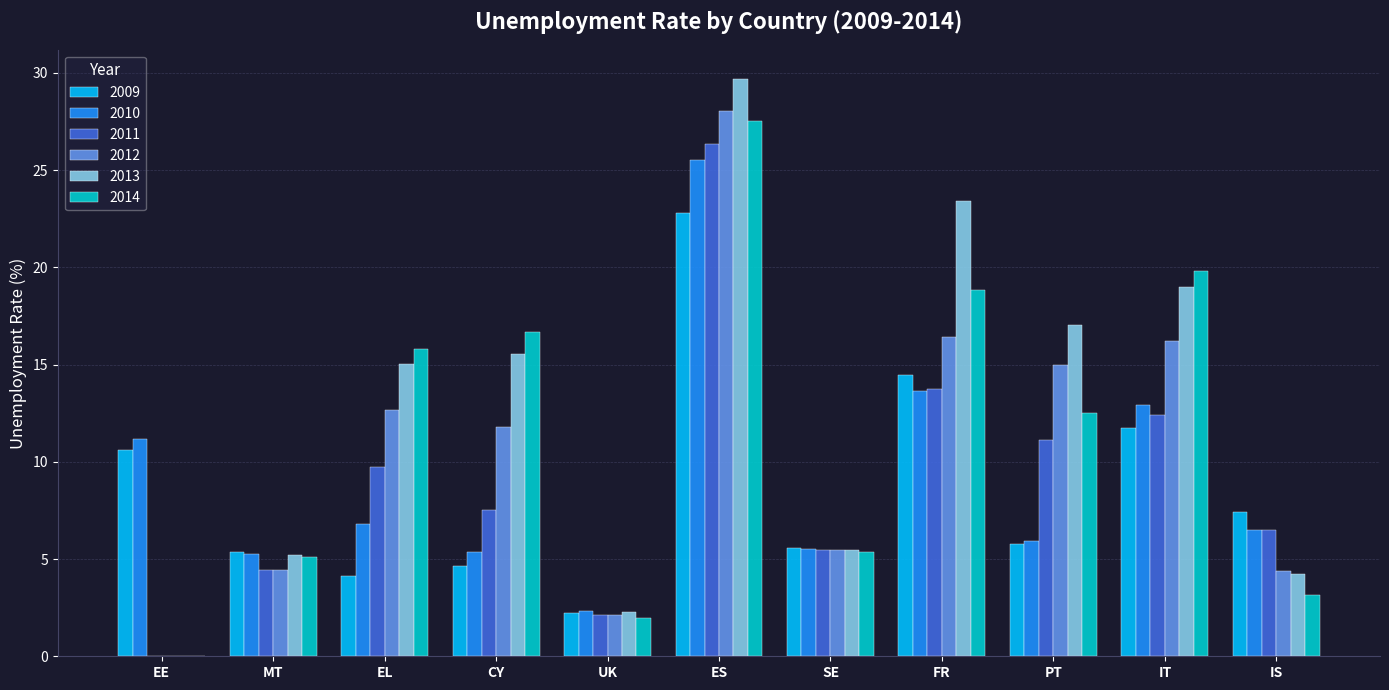

True or false: 2012 has a value of 20.4 at CY.

False